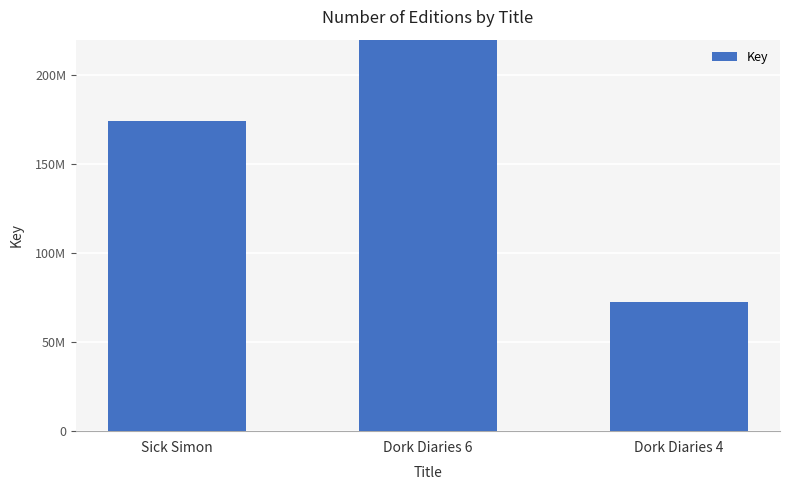

The value at Dork Diaries 6 is 86111310. True or false?

False